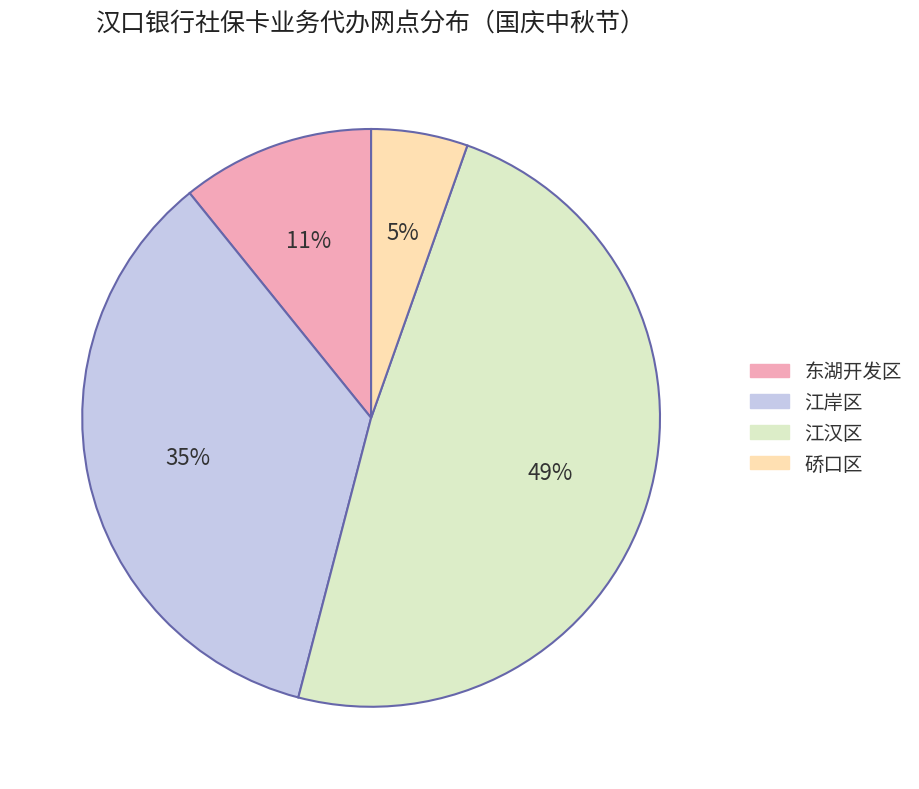

Which category has the biggest portion of the pie?

江汉区